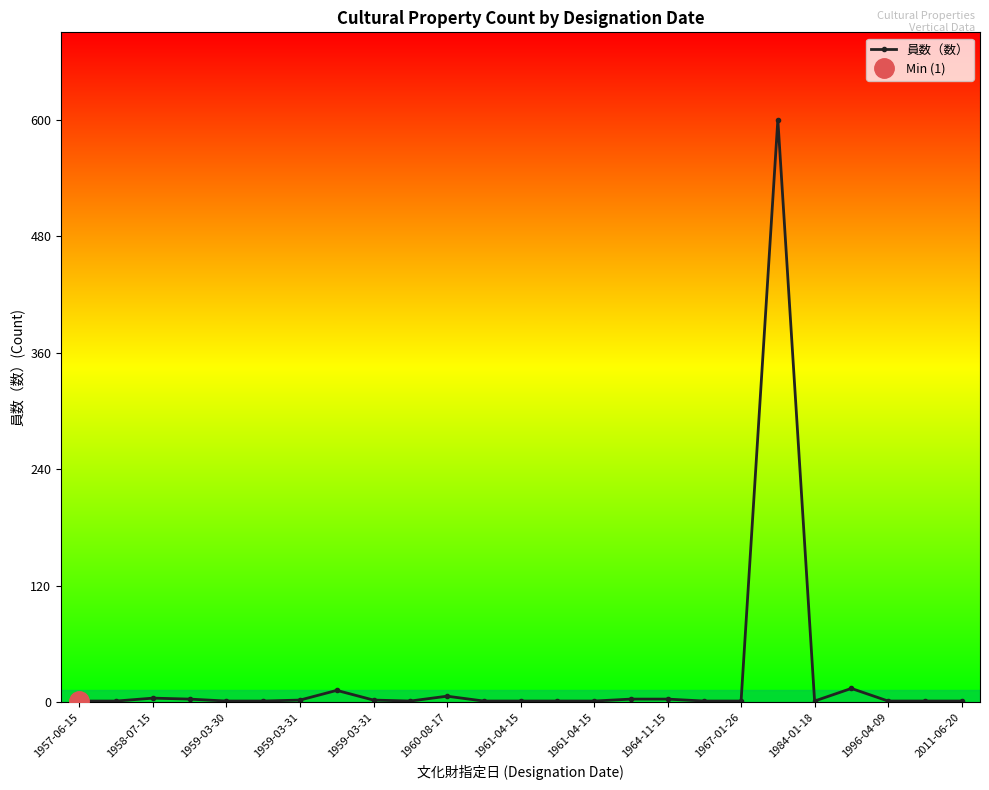

What is the ratio of the value at 19 to the value at 23?

600.0